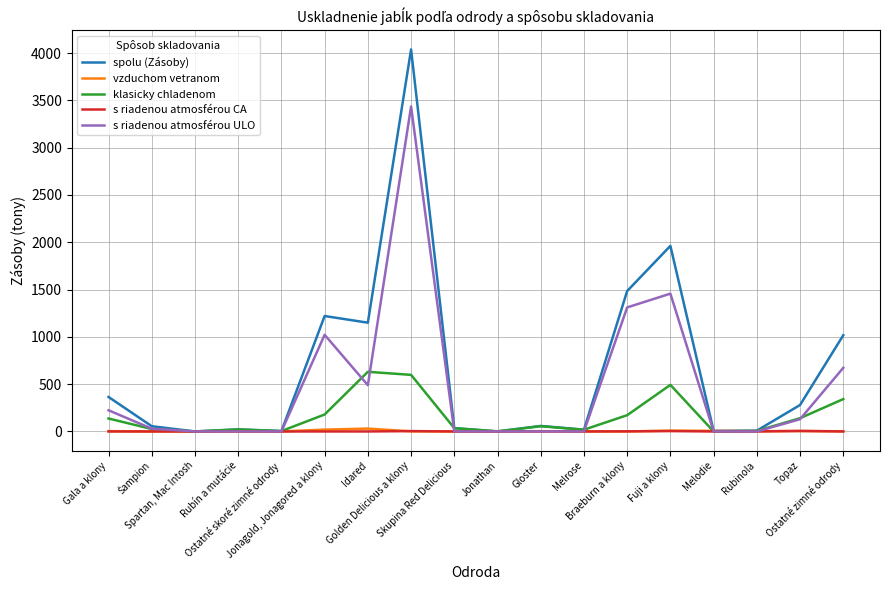

Which series has the widest spread of values?

spolu (Zásoby)